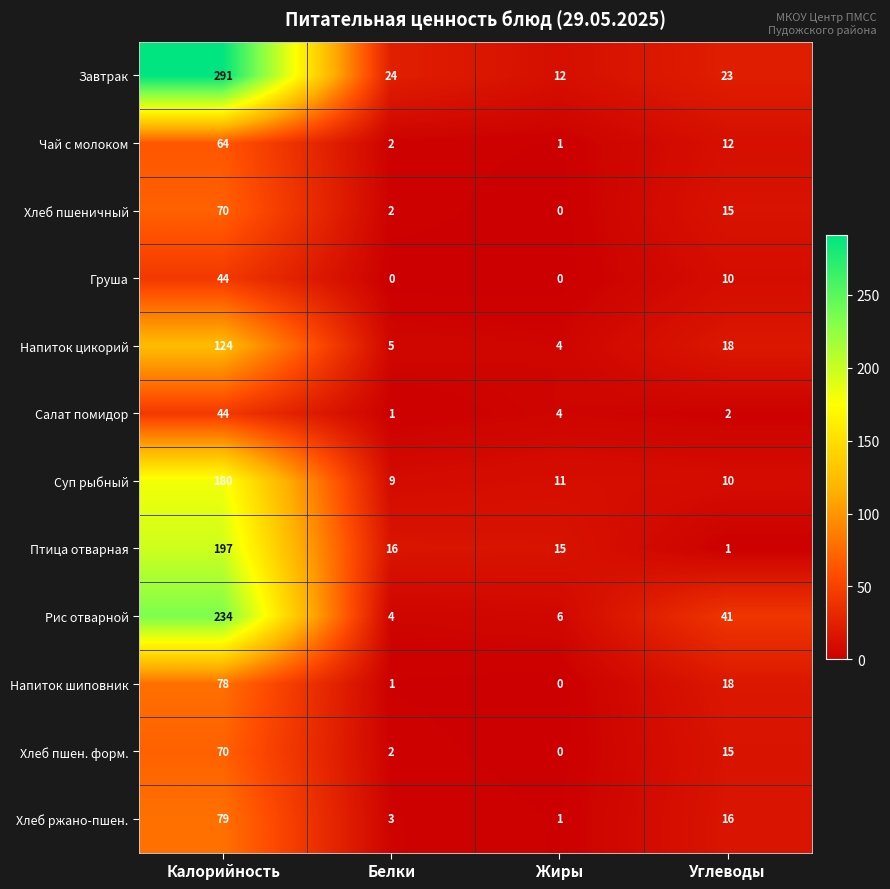

The value of Груша at Калорийность is 68. True or false?

False